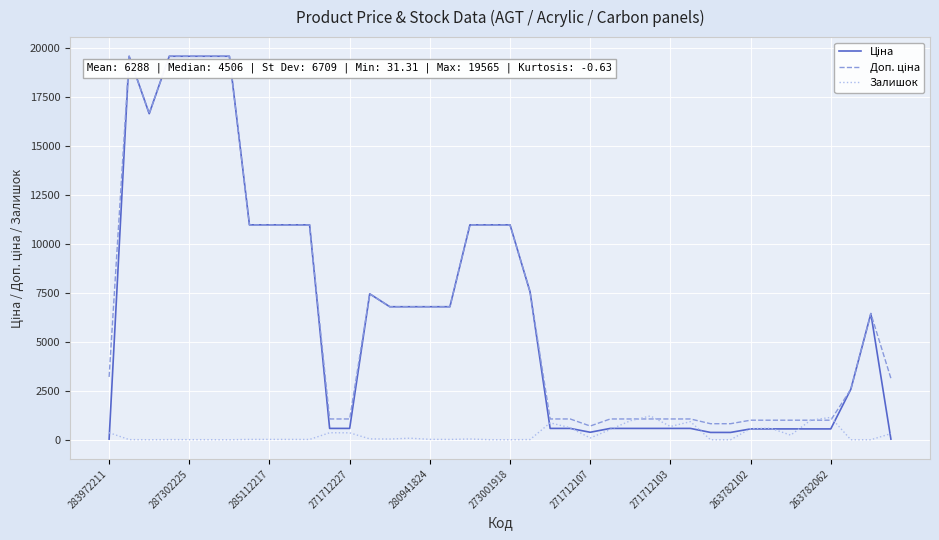

What is the maximum value shown in the chart?

19564.9